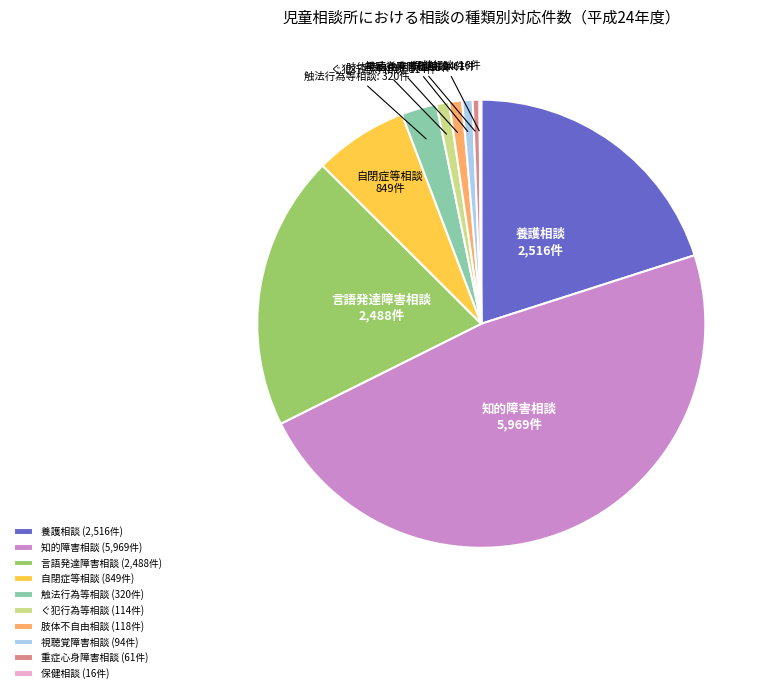

Between 肢体不自由相談 and 知的障害相談, which is larger?

知的障害相談